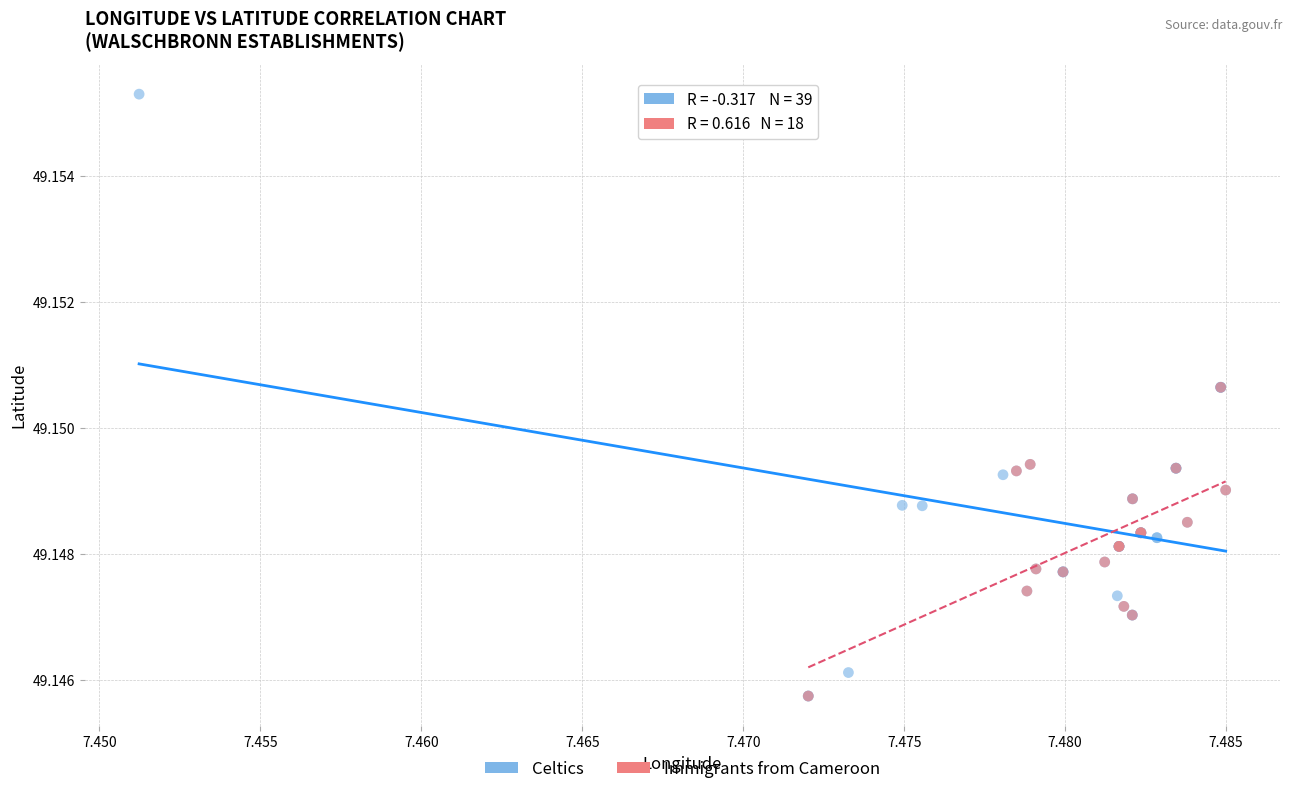

Which series contains the highest Y value?

Celtics